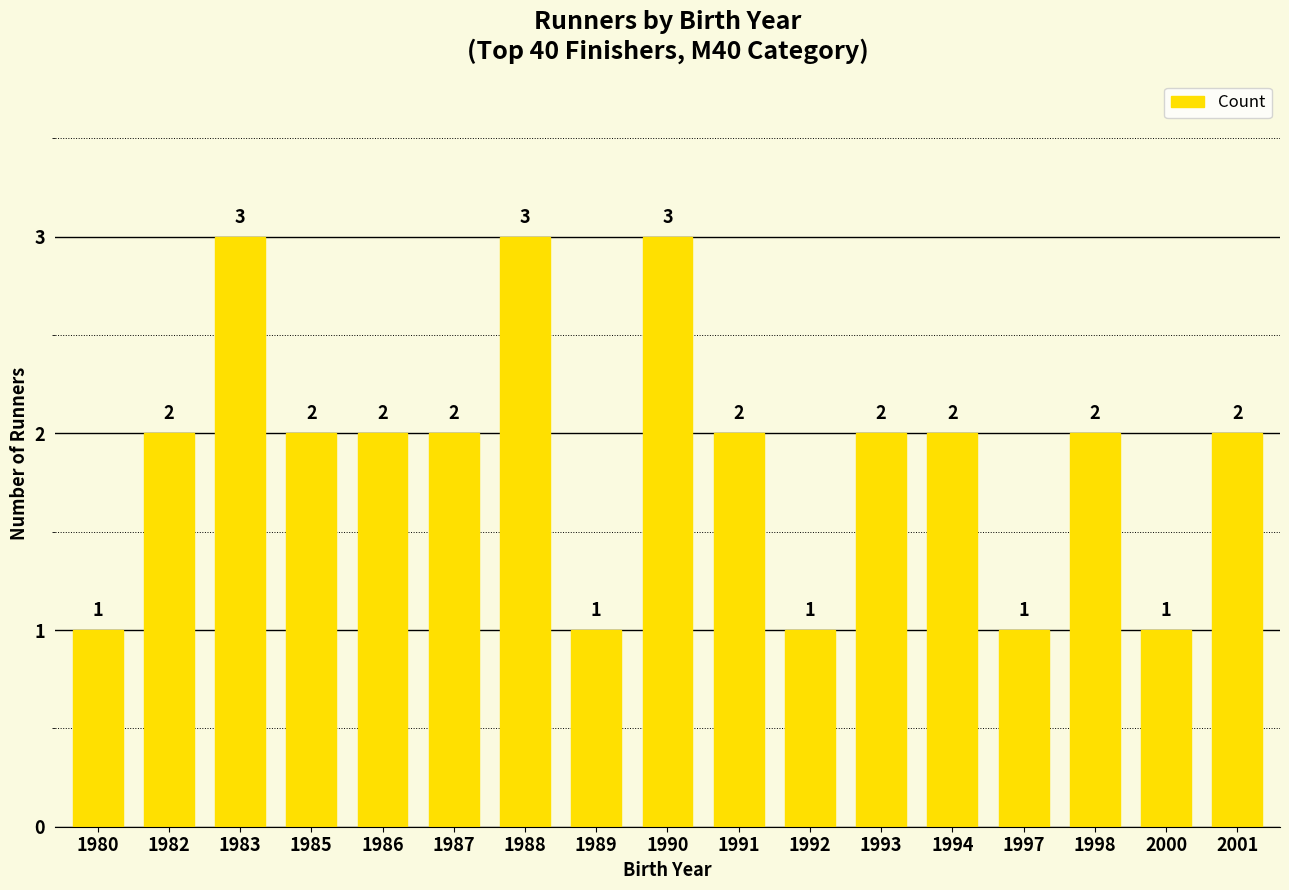

What is the change in value from 1983 to 1994?

-1